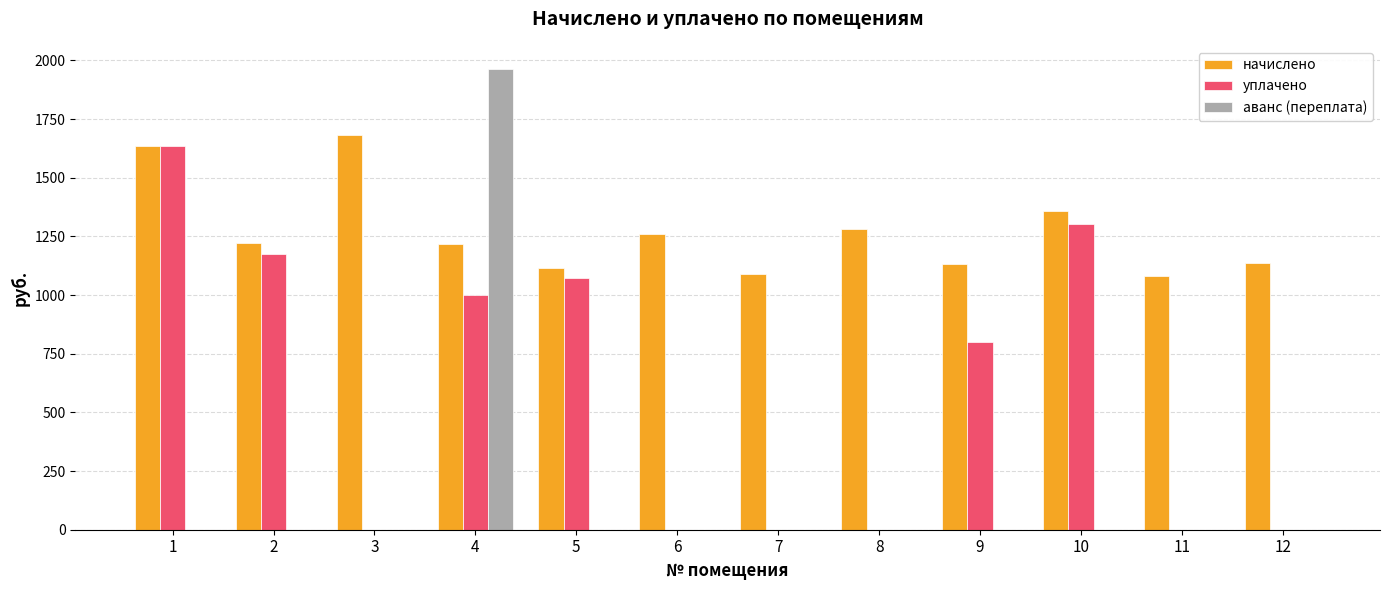

What is the maximum value for аванс (переплата)?

1963.9